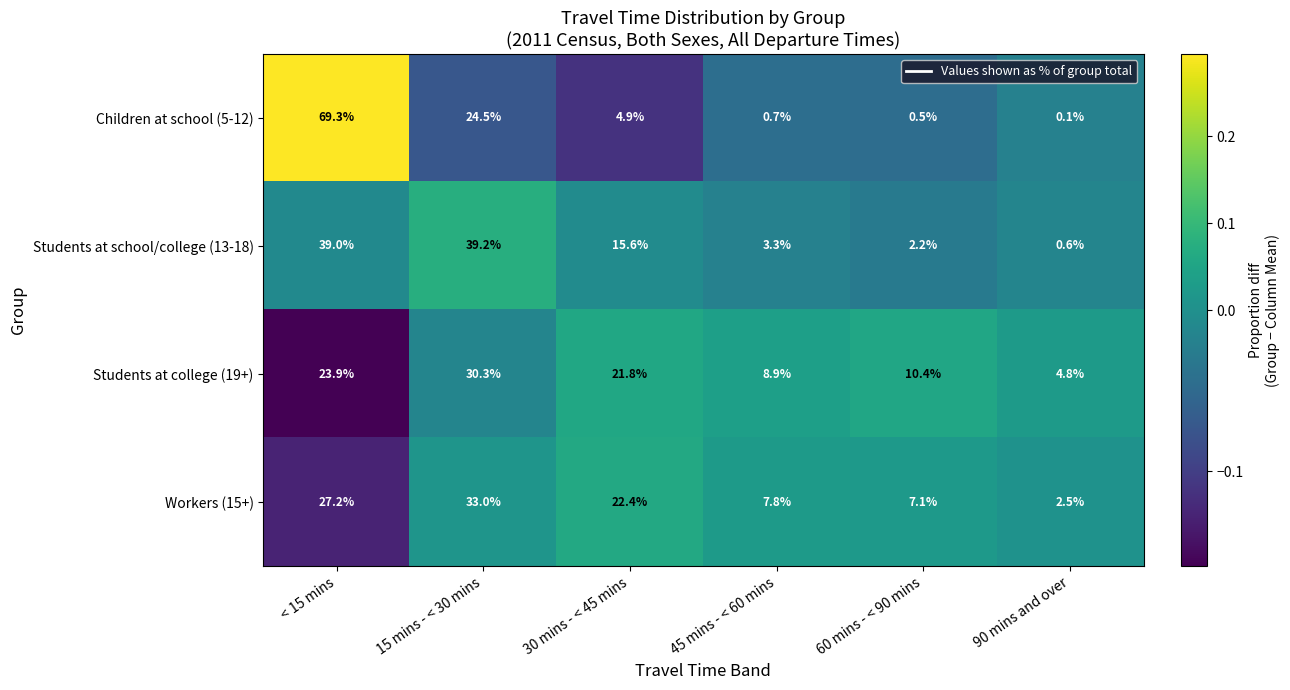

What is the smallest value displayed?

0.1